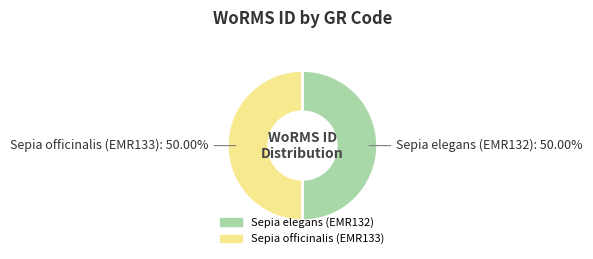

Combined, do Sepia officinalis (EMR133) and Sepia elegans (EMR132) account for over 50%?

Yes